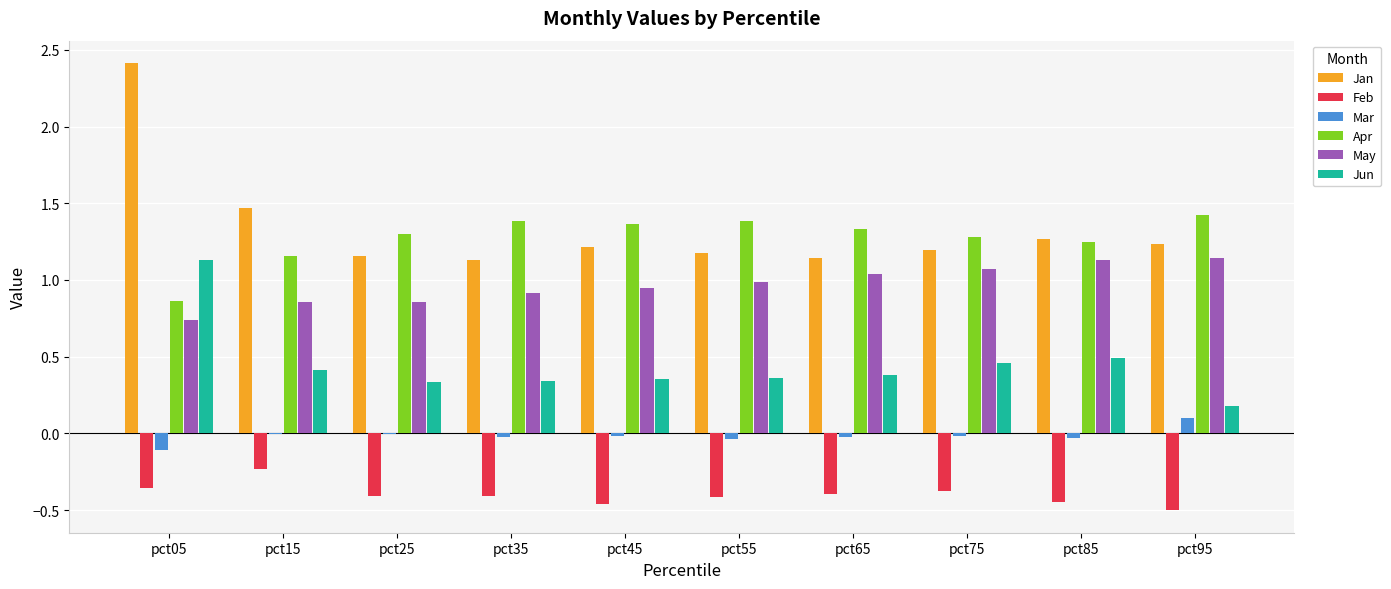

Are the bars grouped side by side (vs. stacked)?

Yes